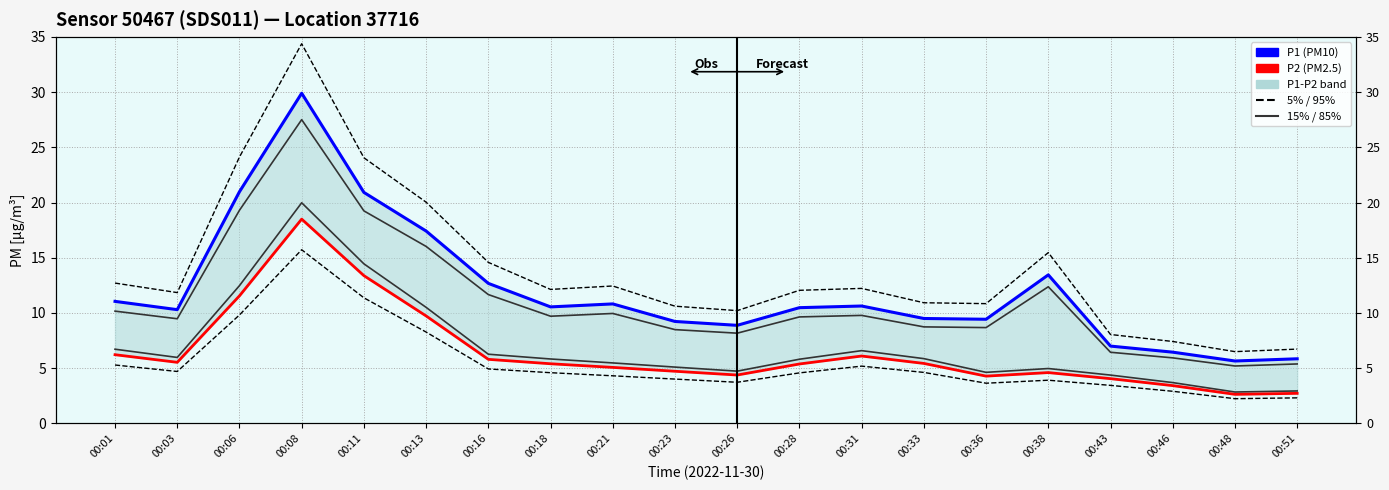

Rank the series at 00:03 from highest to lowest value.

P1 upper 5%, P1 (PM10), P1 15%, P2 85%, P2 (PM2.5), P2 lower 95%